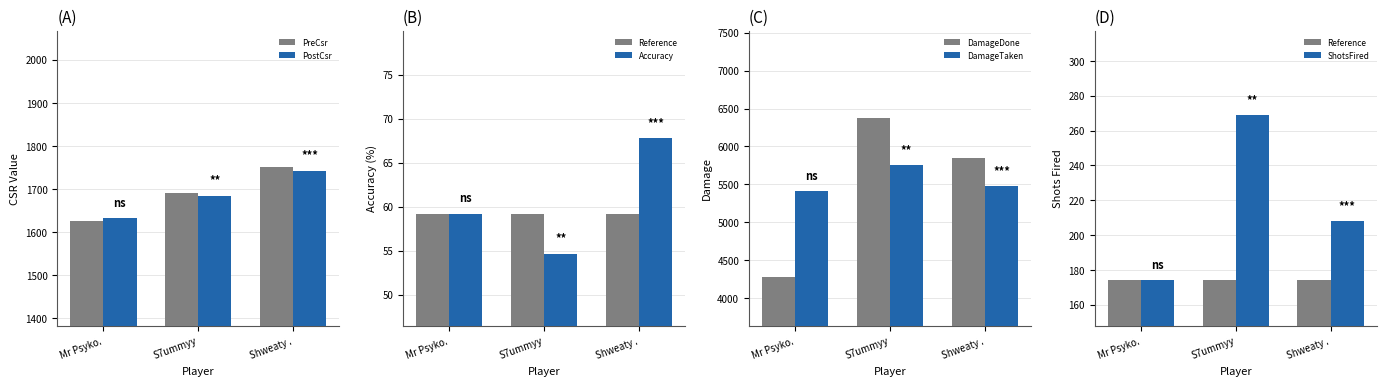

What is the difference between the second highest and minimum values in the PreCsr series?

65